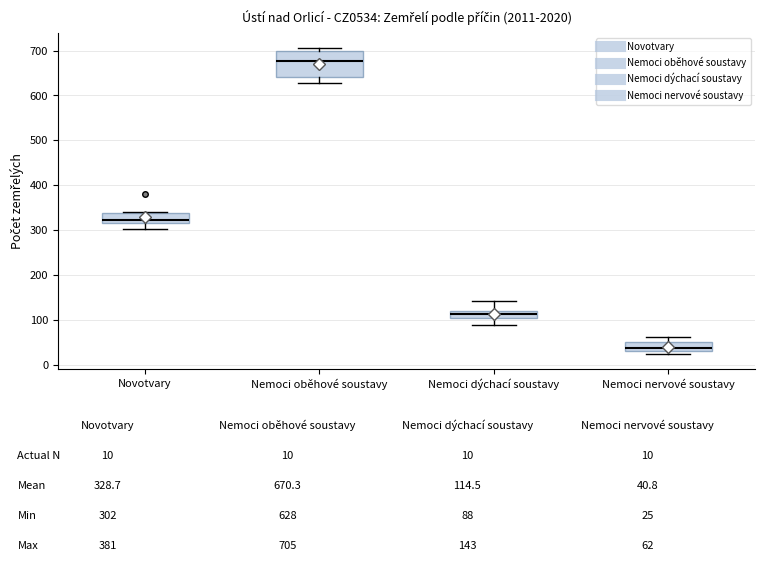

Comparing the boxes themselves (not the whiskers), which one is the tallest?

Nemoci oběhové soustavy